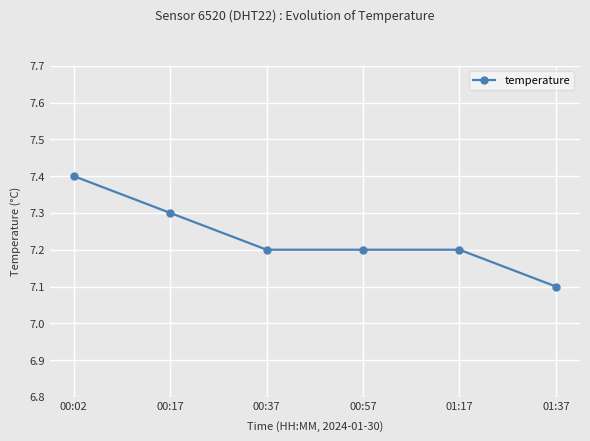

At which category does the chart reach its peak across all series?

00:02